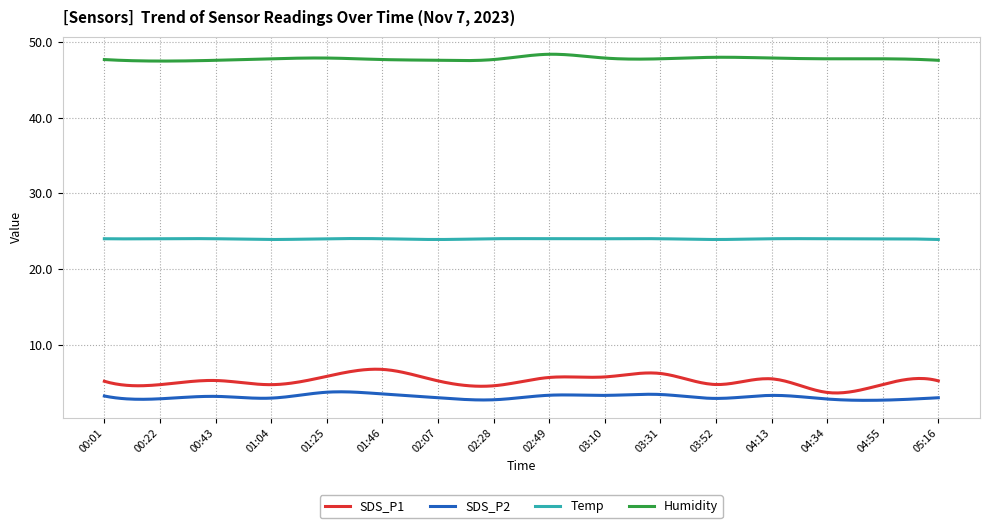

What is the greatest value displayed?

48.4